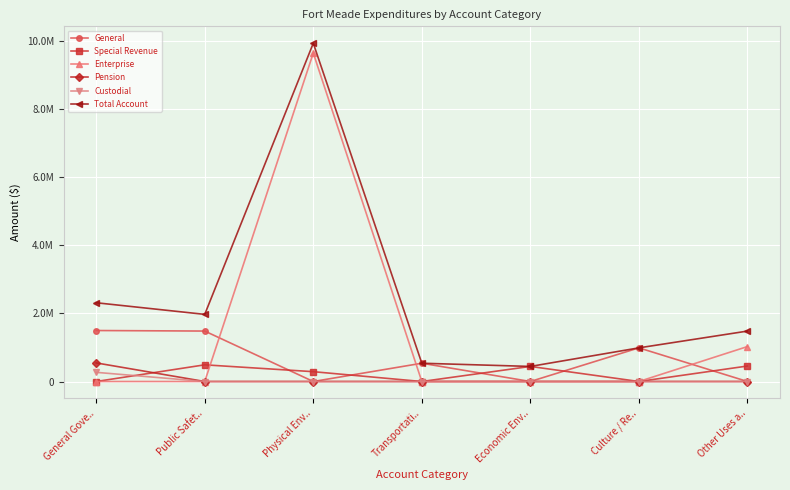

Which series changed the most between Public Safet.. and Economic Env..?

Total Account